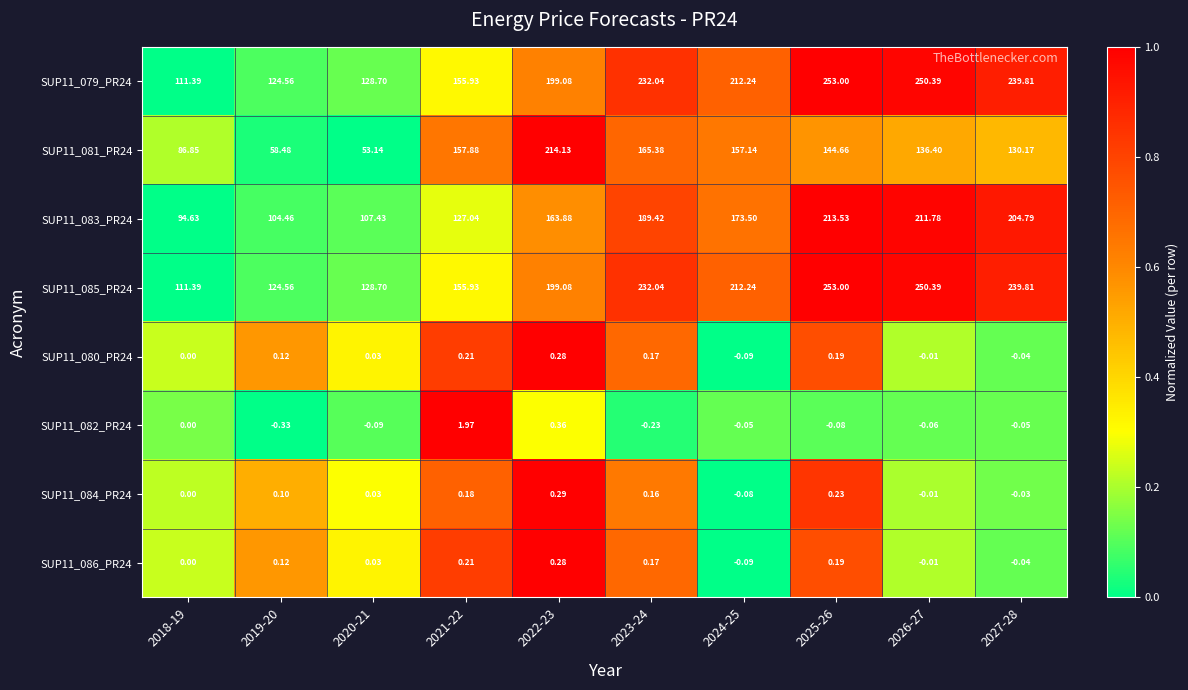

Is the value of SUP11_081_PR24 at 2021-22 greater than the value of SUP11_079_PR24 at 2020-21?

Yes